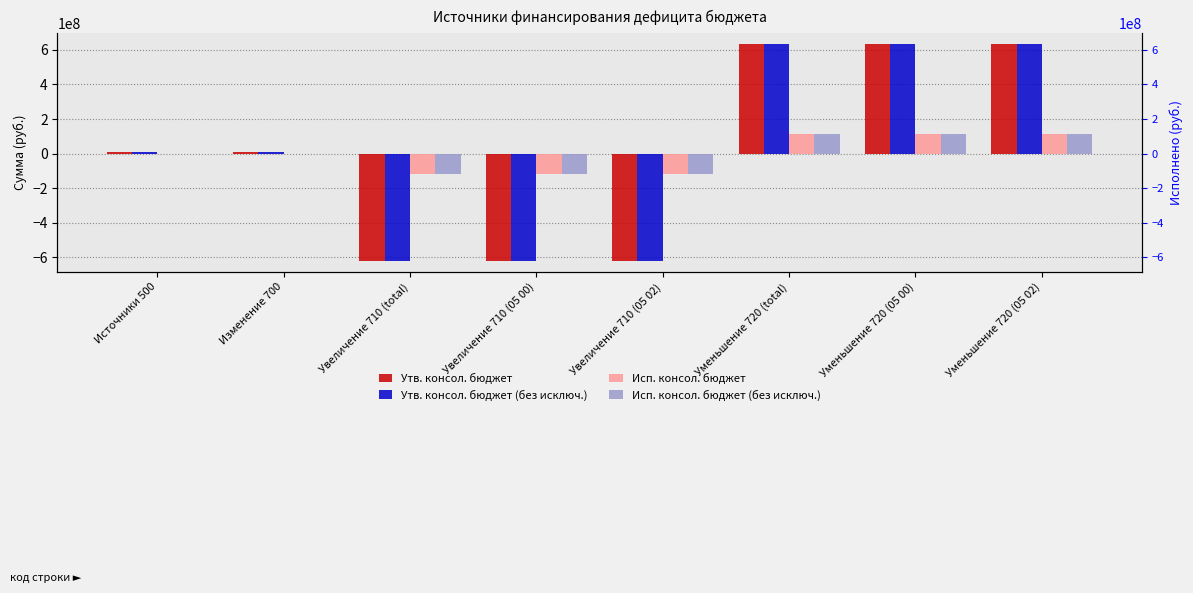

How many values in Исп. консол. бюджет (без исключ.) are above zero?

5